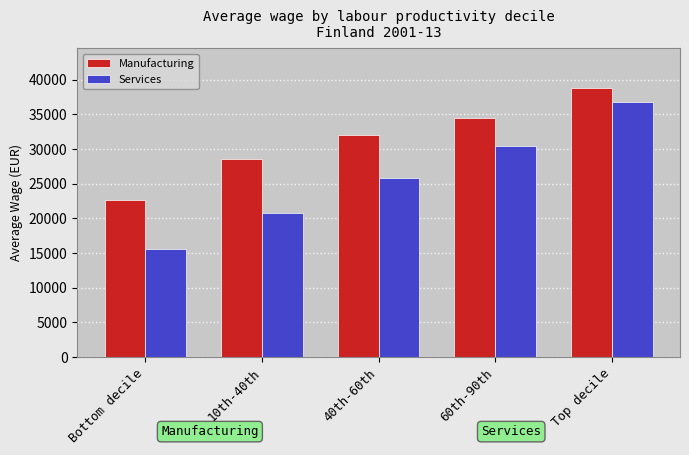

The Manufacturing series shows 34426.7 at 60th-90th. True or false?

True